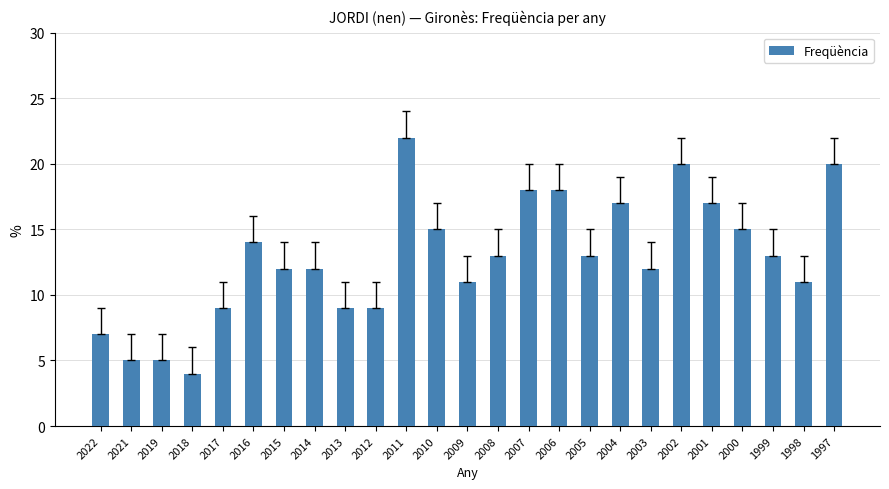

How many values are below 13?

12